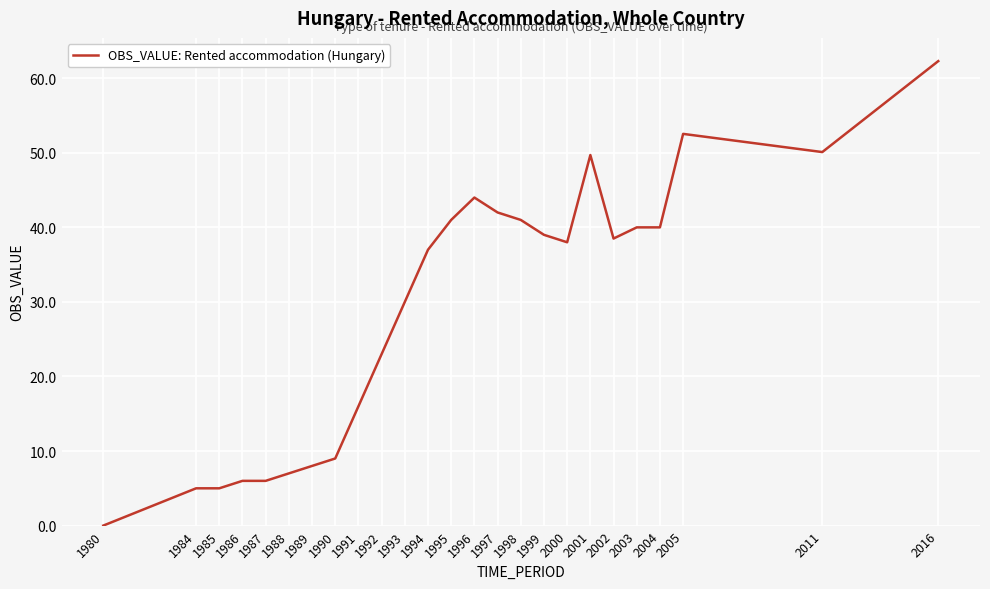

The value at 2002 is 38.5. True or false?

True